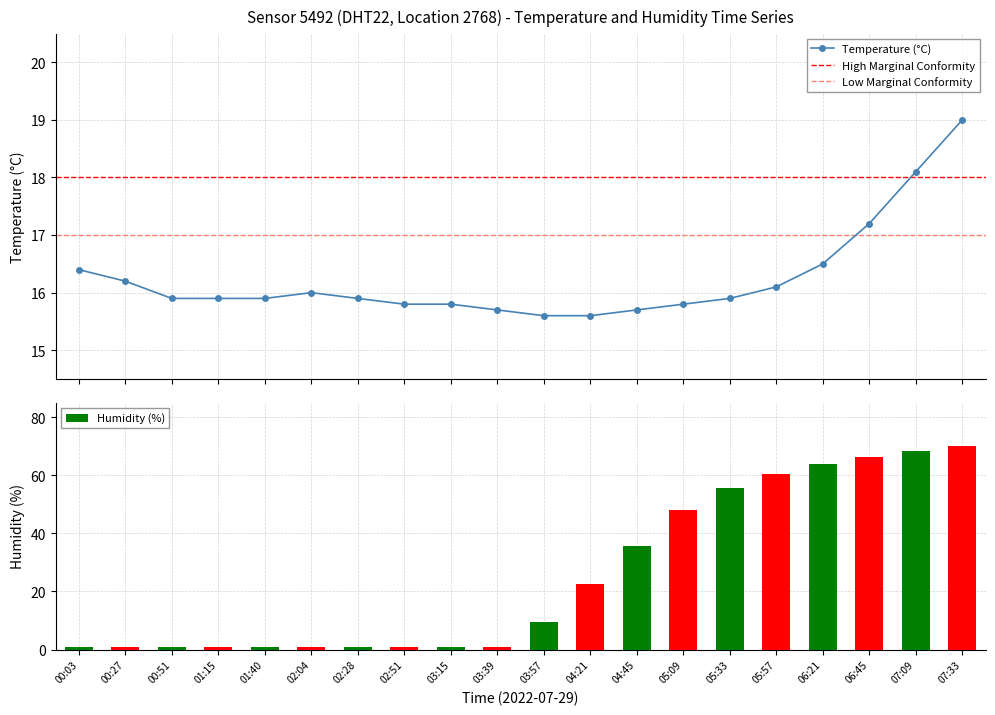

How many groups of bars are there?

20